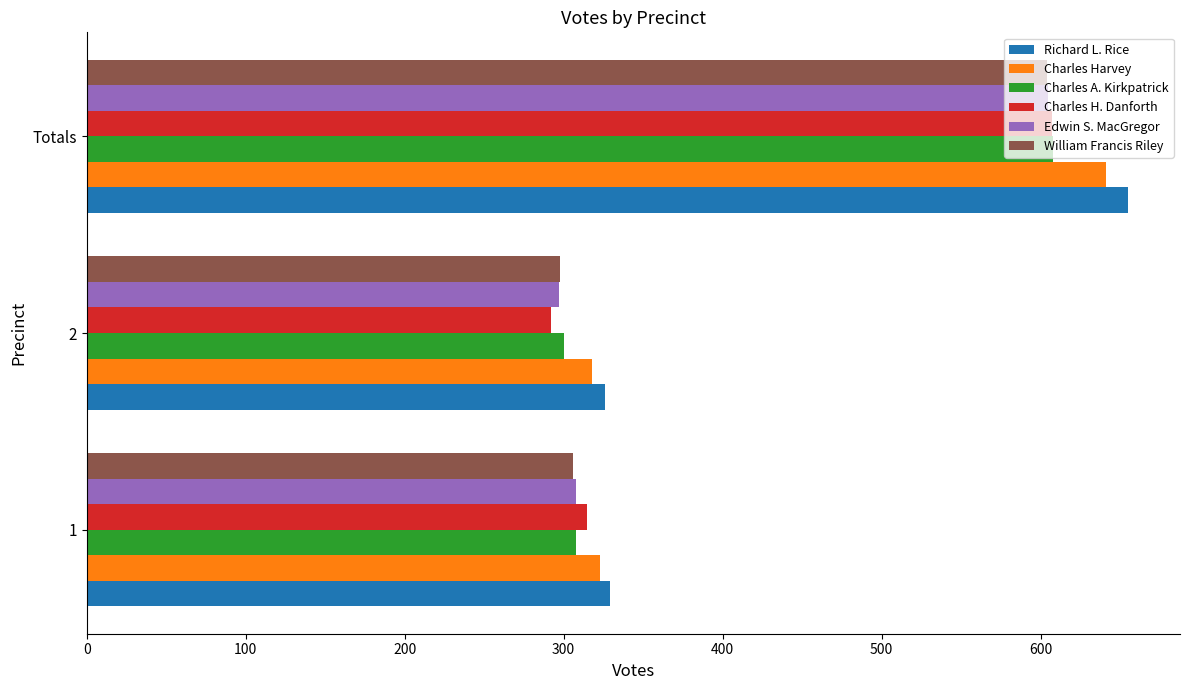

Is it true that Charles A. Kirkpatrick equals 608 at Totals?

True